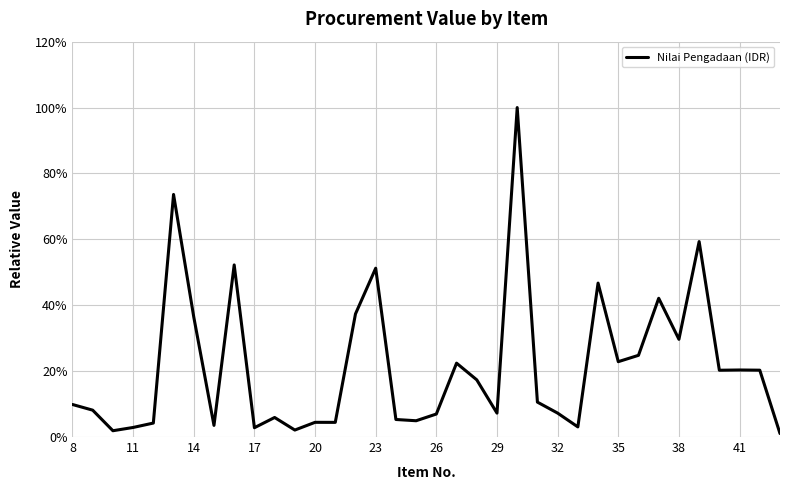

What is the difference between the maximum and minimum values?

98.9